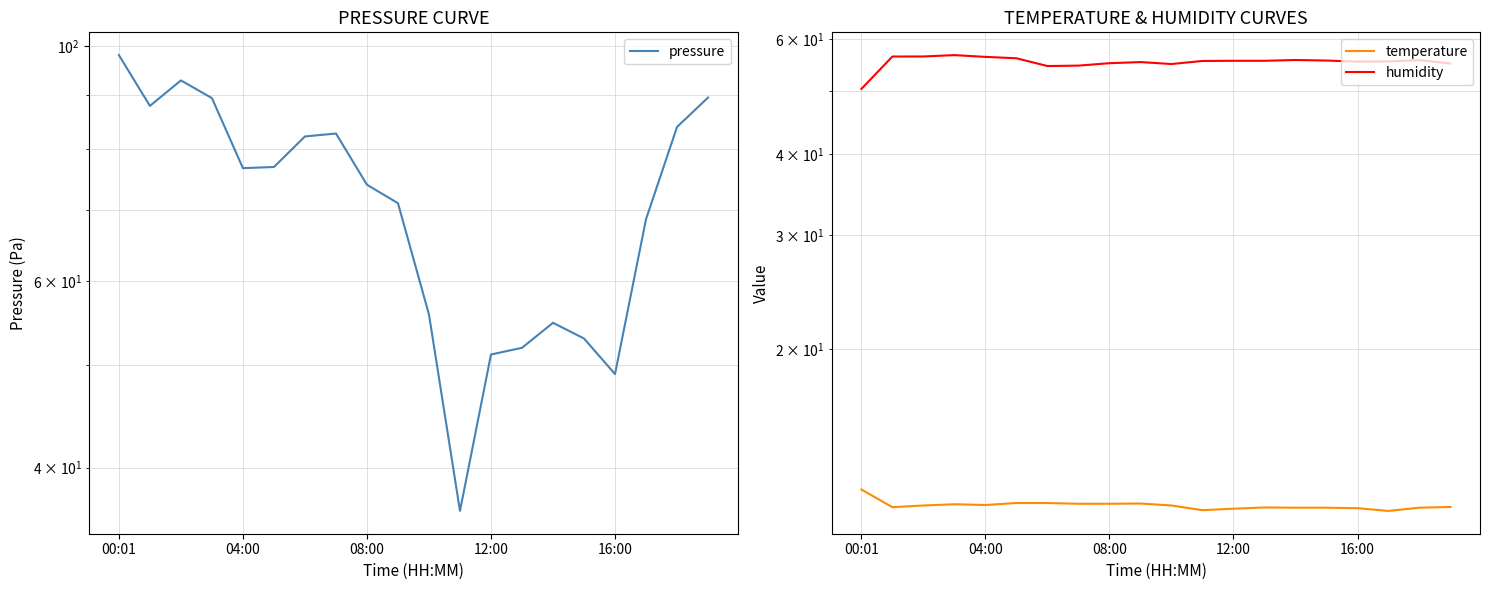

Is this an area chart (filled region under the line)?

No